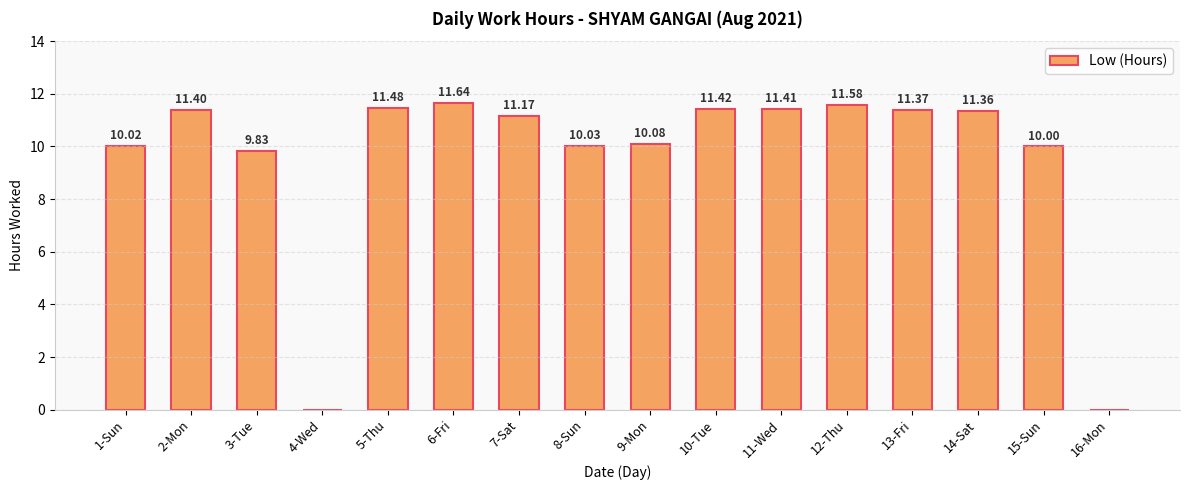

The chart shows a value of 3.4 at 8-Sun. True or false?

False